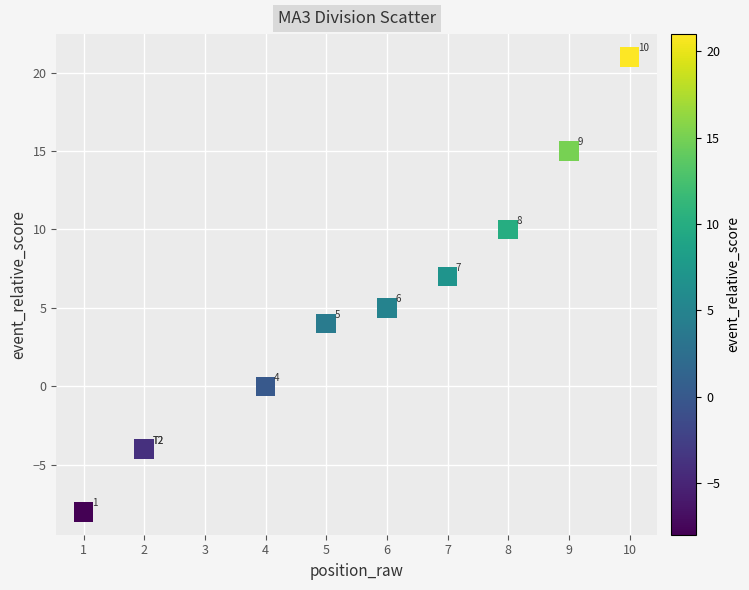

What Y value in the scatter plot is closest to 6?

5